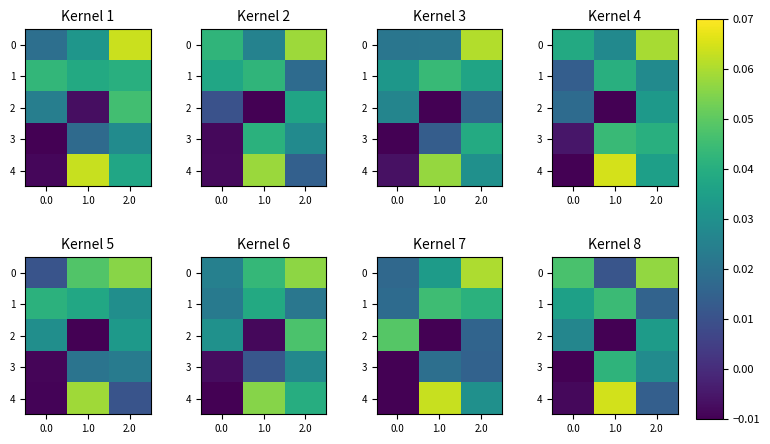

What is the greatest value displayed?

0.1